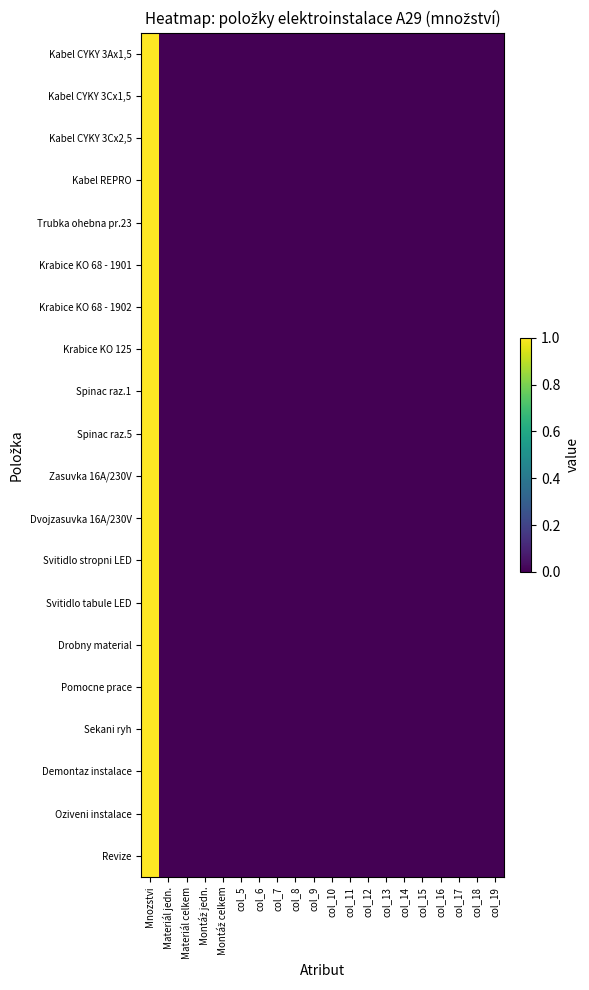

Which series has the widest spread of values?

Kabel CYKY 3Ax1,5